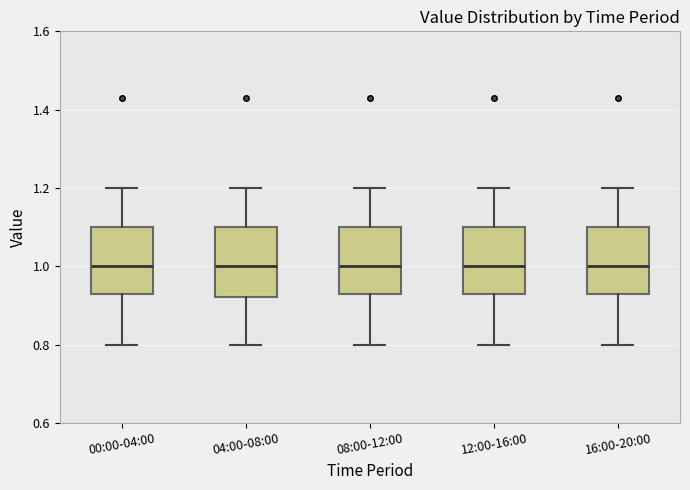

Reading left to right, read every box against the y-axis: the position of its median line, the range the box covers, and the ends of its whiskers. The values are not printed on the chart, so give them approximately, as read against the axis.

00:00-04:00: median 1.00, box 0.94 to 1.10, whiskers 0.80 to 1.20
04:00-08:00: median 1.00, box 0.92 to 1.10, whiskers 0.80 to 1.20
08:00-12:00: median 1.00, box 0.94 to 1.10, whiskers 0.80 to 1.20
12:00-16:00: median 1.00, box 0.94 to 1.10, whiskers 0.80 to 1.20
16:00-20:00: median 1.00, box 0.94 to 1.10, whiskers 0.80 to 1.20